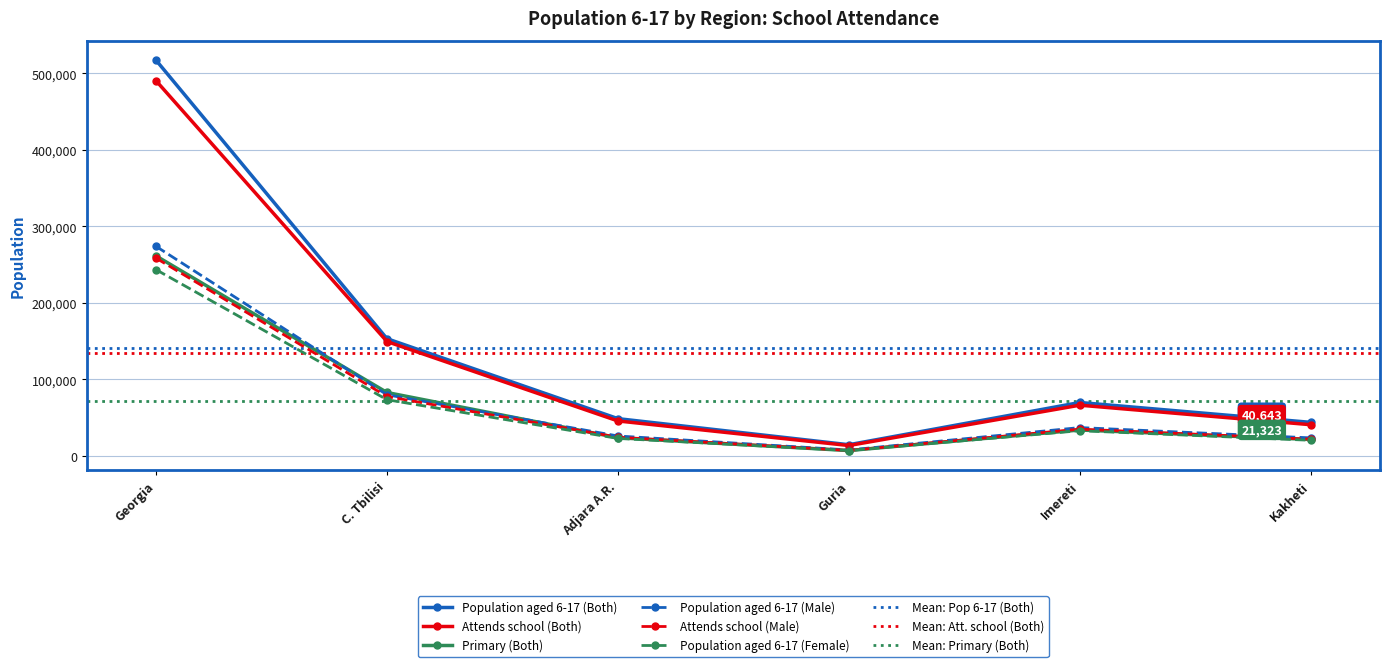

Rank the categories by Population aged 6-17 (Both) value from highest to lowest.

Georgia, C. Tbilisi, Imereti, Adjara A.R., Kakheti, Guria